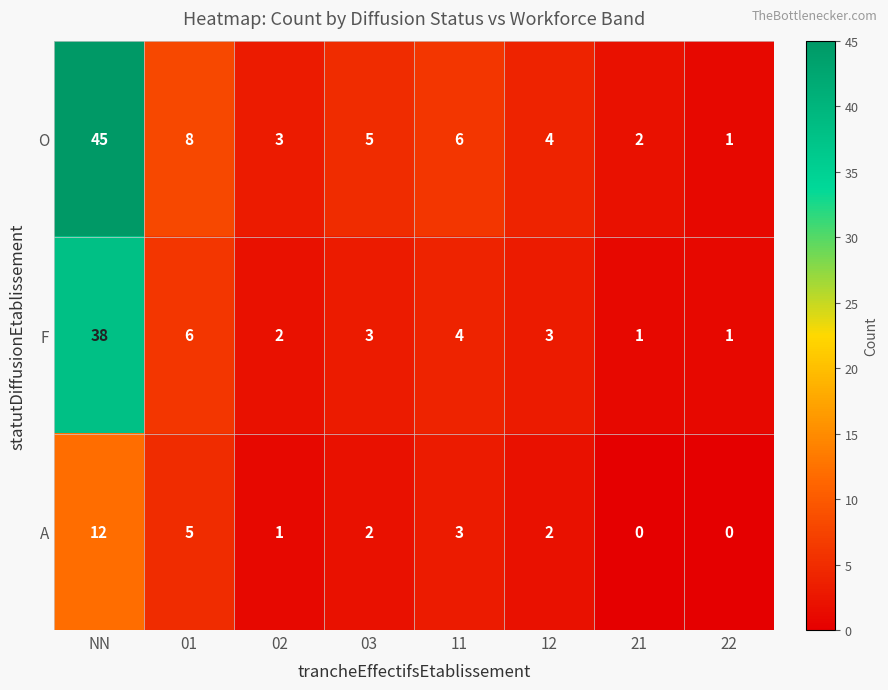

Which series changed the most between 01 and 21?

O